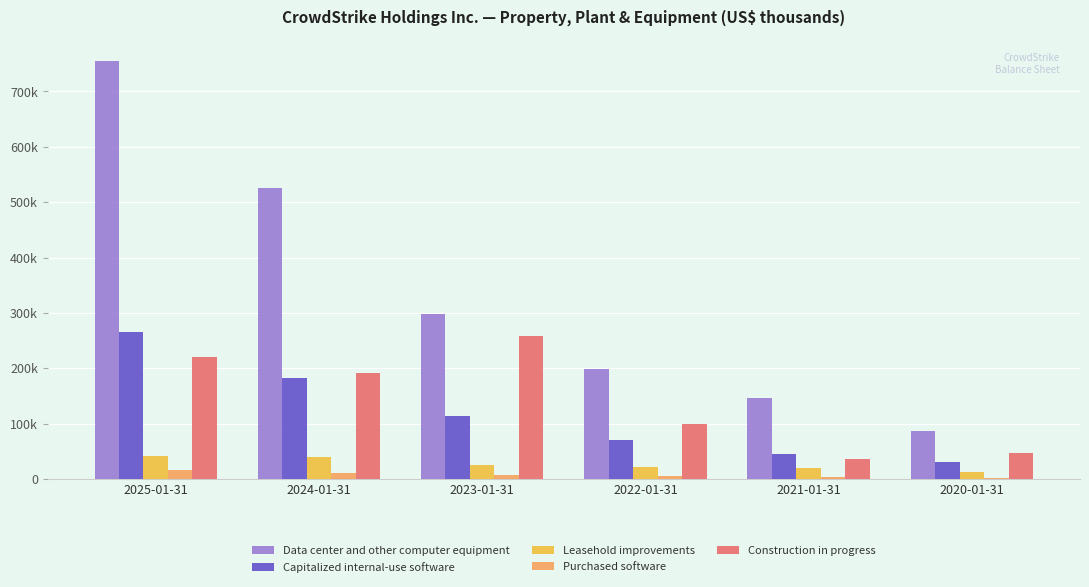

What are all the series names shown in the legend?

Data center and other computer equipment, Capitalized internal-use software, Leasehold improvements, Purchased software, Construction in progress